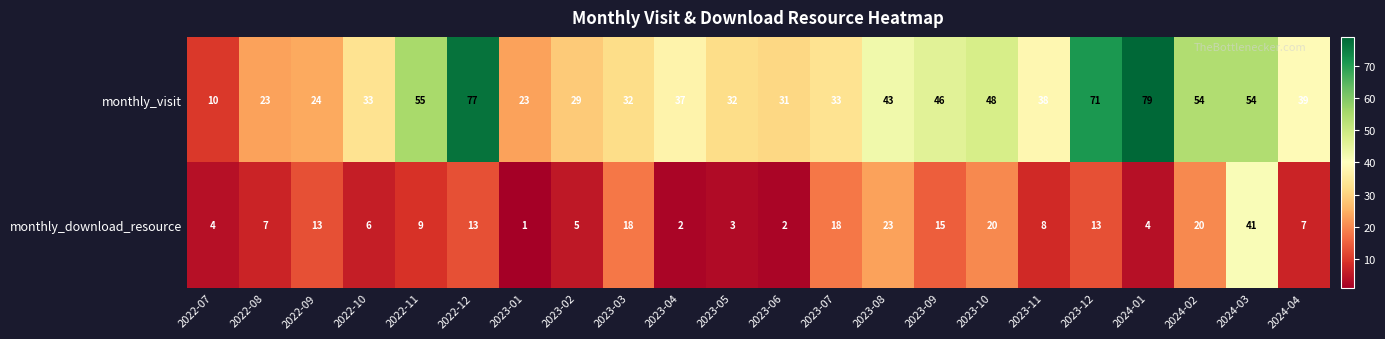

Rank the series by their maximum value, from lowest to highest.

monthly_download_resource, monthly_visit